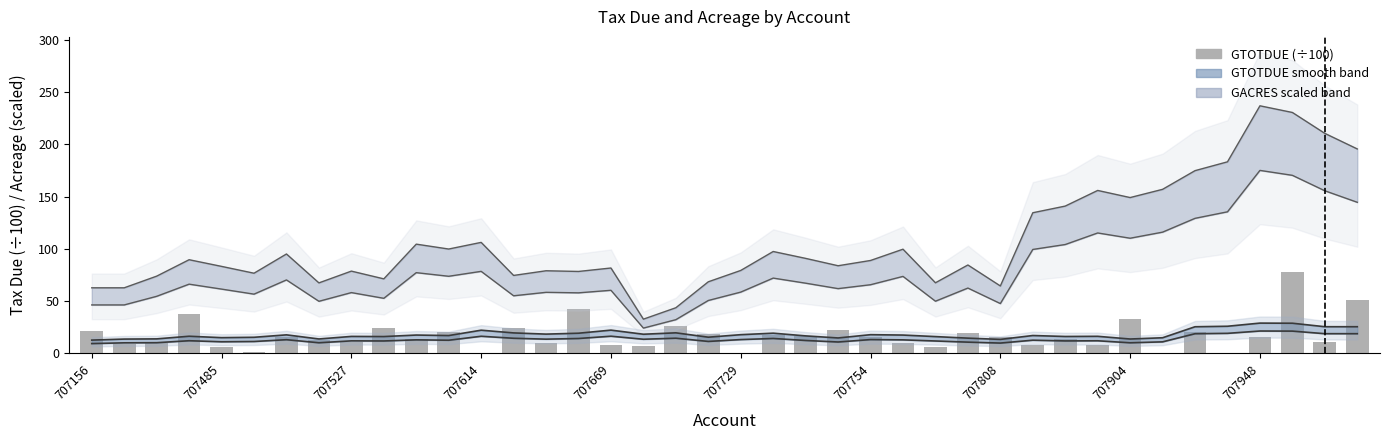

Reading left to right, transcribe all the data shown in this chart.

707156=21.1	707253=9.1	707390=9.7	707484=37.9	707485=5.9	707502=1.2	707505=15.4	707508=12.8	707527=11.2	707554=23.9	707560=13.9	707612=20.8	707614=0.3	707628=24.2	707647=9.9	707655=42.5	707669=8.1	707688=6.9	707692=26.0	707711=18.4	707729=0.3	707731=18.0	707742=17.1	707751=22.7	707754=15.6	707777=10.2	707788=6.4	707791=19.3	707808=15.8	707850=8.2	707883=13.6	707891=8.3	707904=32.8	707906=0.7	707907=20.3	707937=0.1	707948=15.5	707966=77.7	708018=11.3	708036=51.1